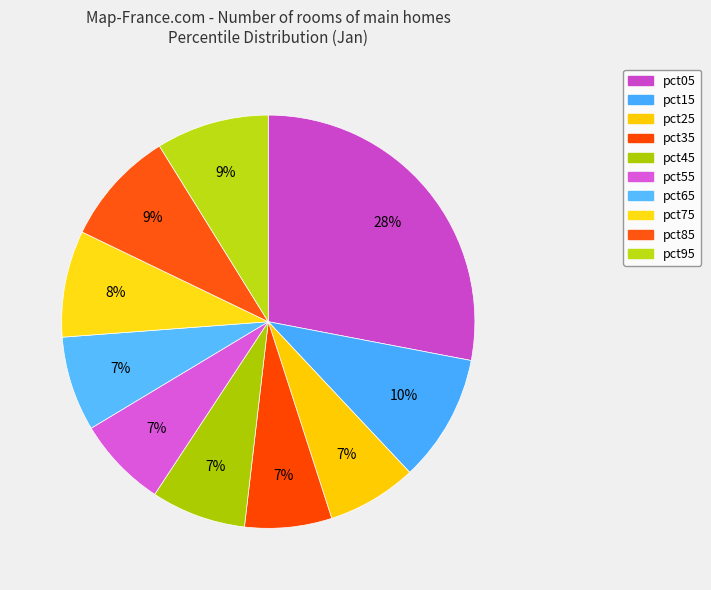

How many slices are in this pie chart?

10